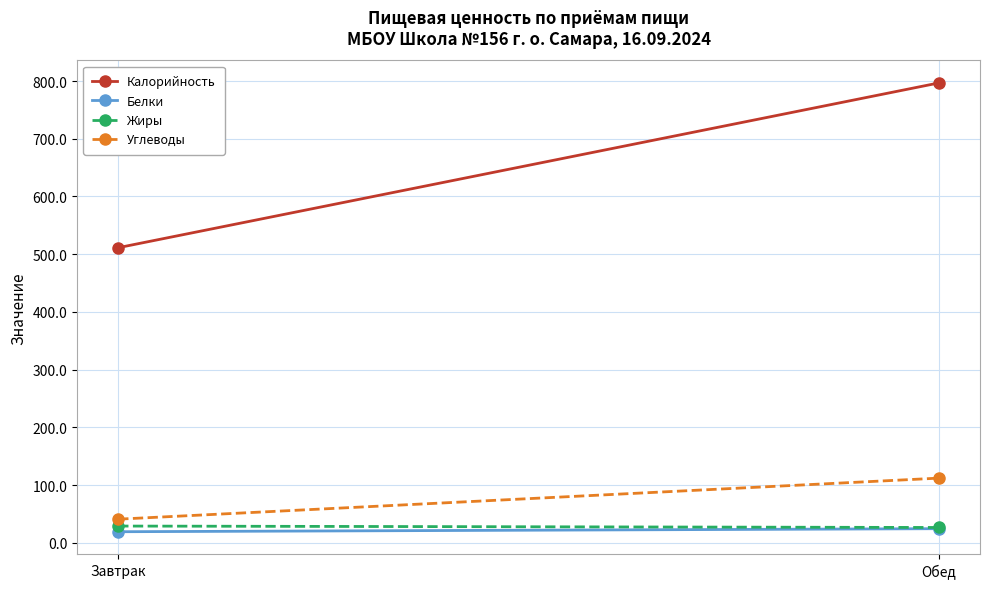

Reading right to left, extract all data points from this chart.

Калорийность: 796.7	511.3
Белки: 24.7	19.4
Жиры: 26.8	29.2
Углеводы: 112.2	41.1